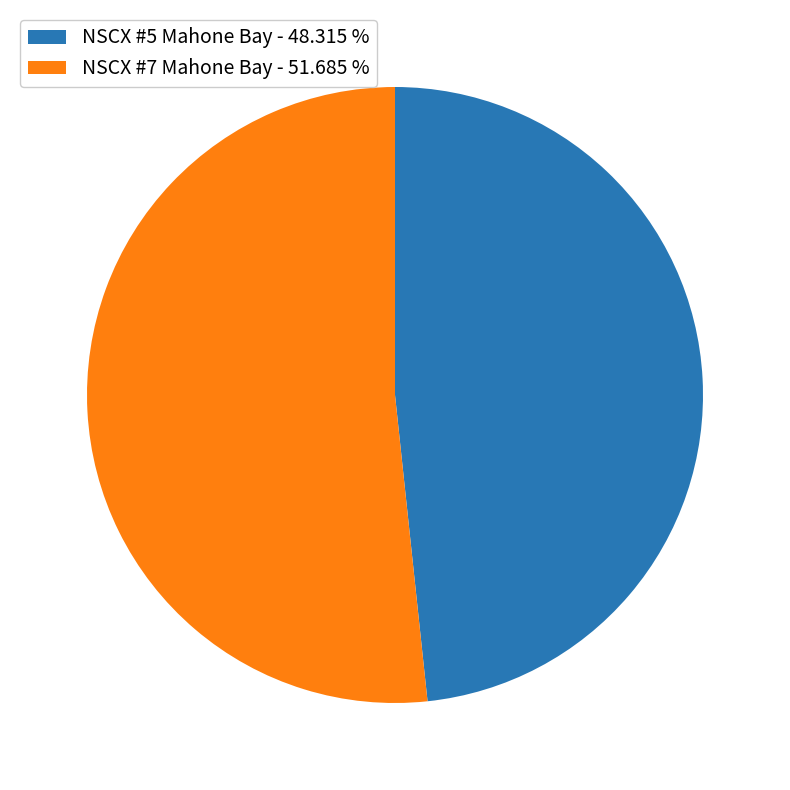

Does NSCX #7 Mahone Bay - 51.685 % represent more than half of the total?

Yes